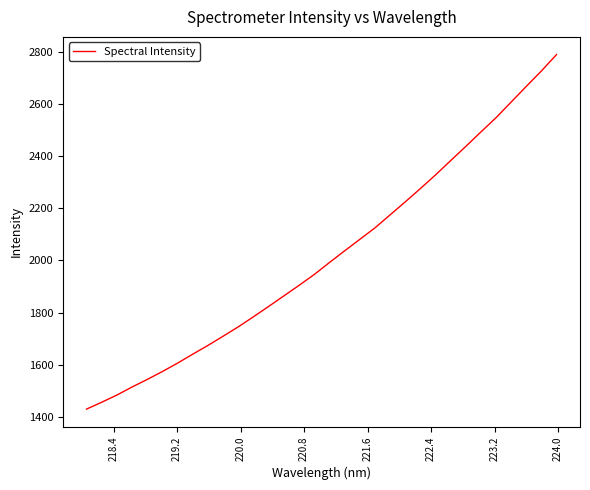

What is the smallest value displayed?

1429.7